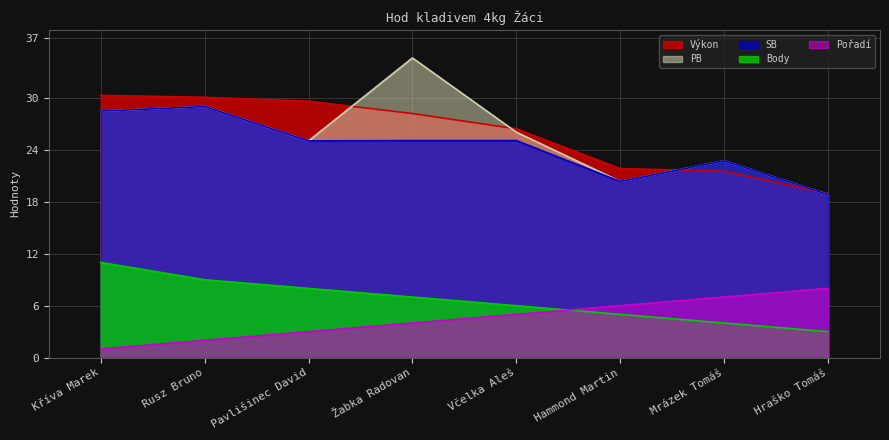

How many lines are shown in the chart?

5